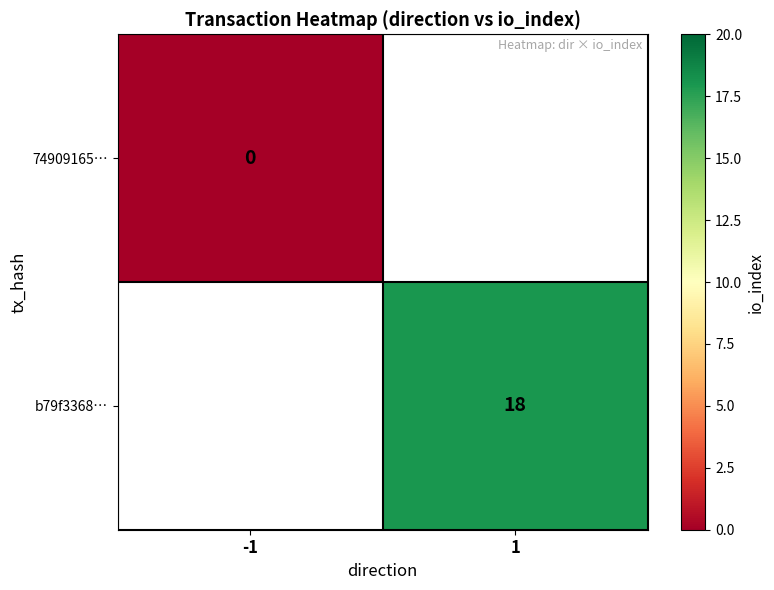

The b79f3368… series shows 26 at 1. True or false?

False